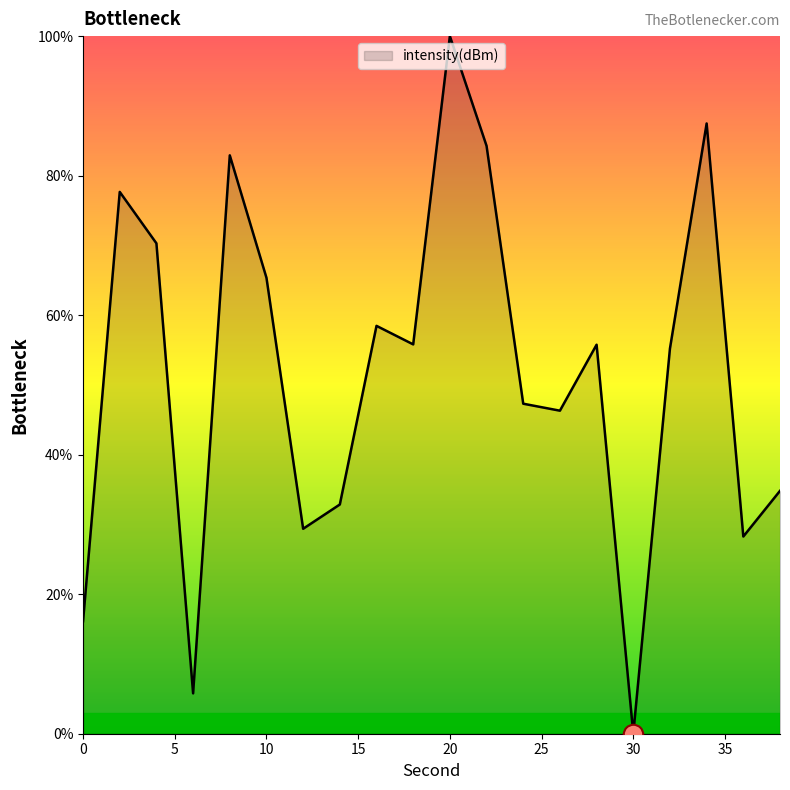

What is the difference between the maximum and minimum values?

100.0